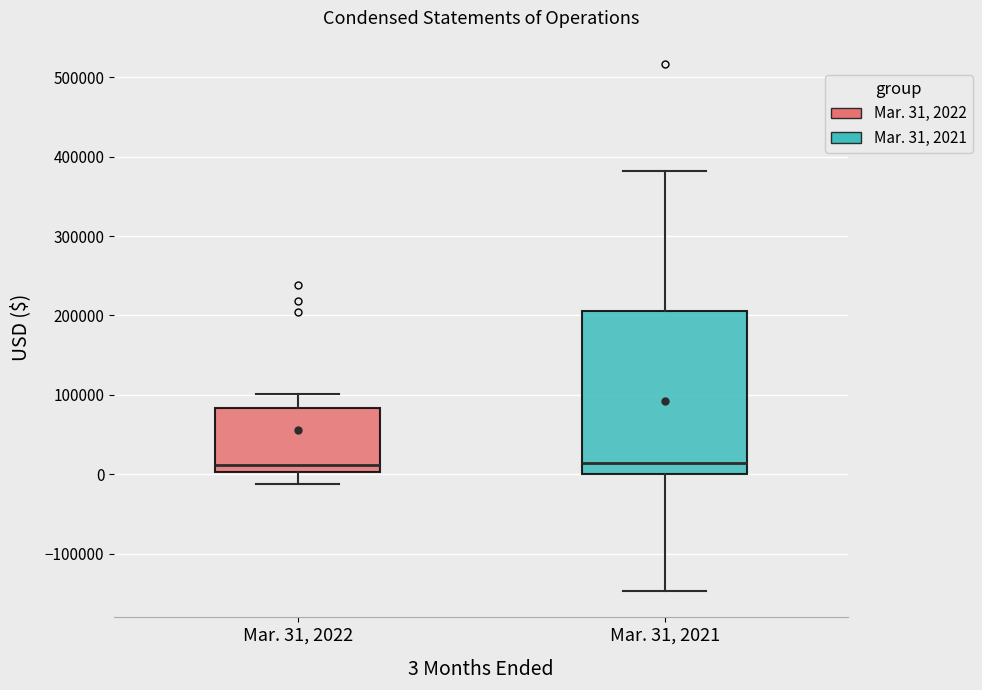

Reading left to right, transcribe this box plot: for each box, give where its median line is, the range the box spans, and where its two whiskers end, as read against the y-axis. The values are not printed on the chart, so give them approximately, as read against the axis.

Mar. 31, 2022: median 10000, box 0 to 80000, whiskers -10000 to 100000
Mar. 31, 2021: median 10000, box 0 to 210000, whiskers -150000 to 380000